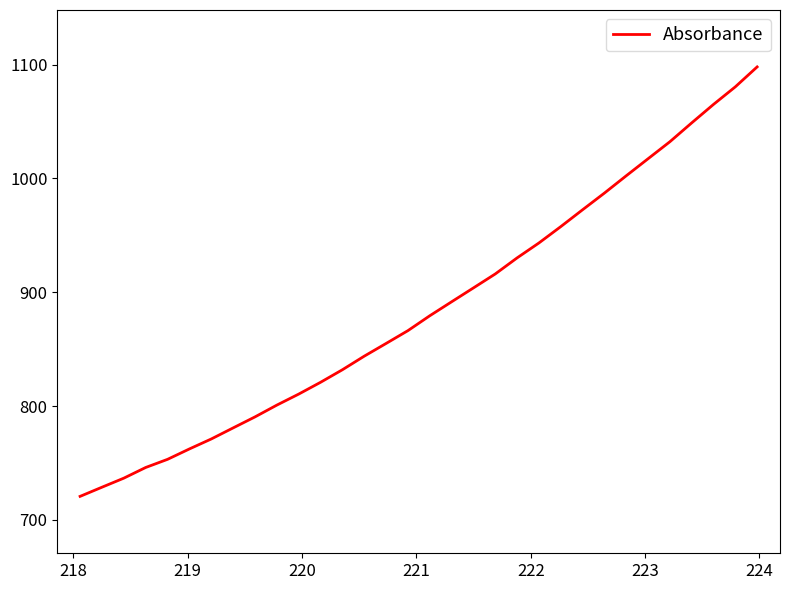

What is the difference between the maximum and minimum values?

377.3